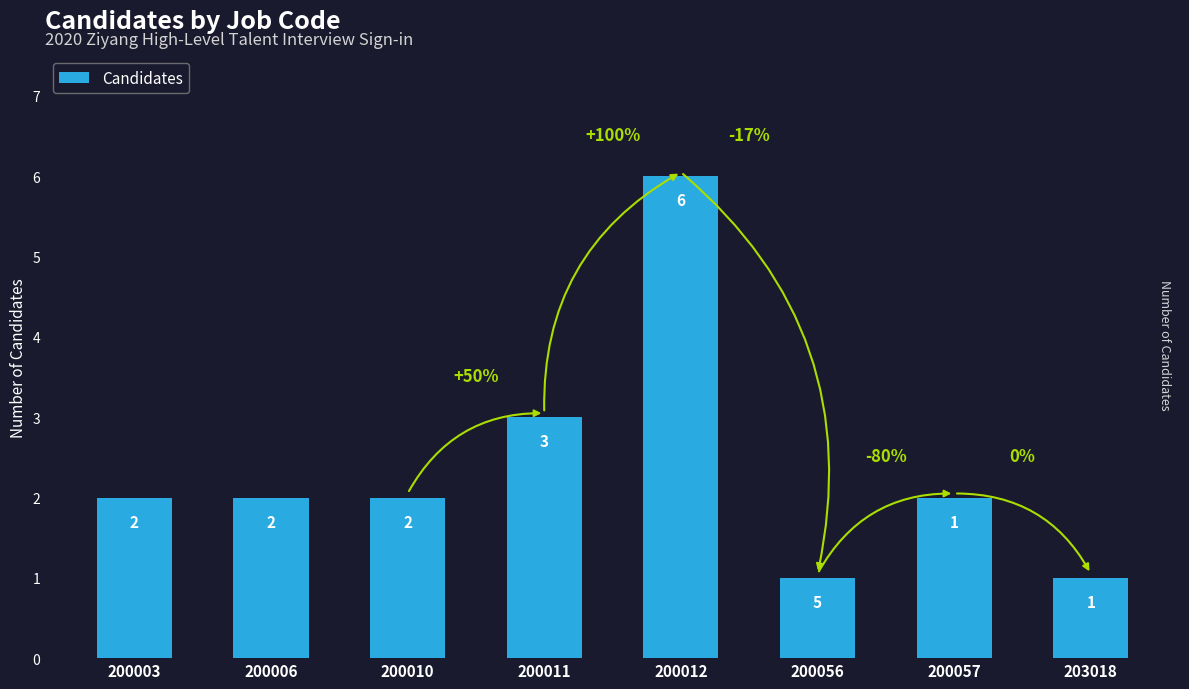

How many series are shown in this chart?

1